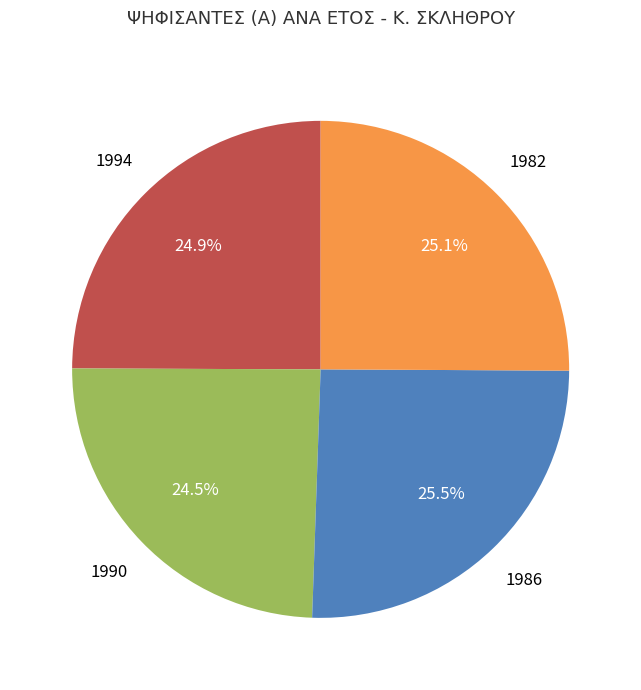

Is there any slice that represents more than half of the pie?

No